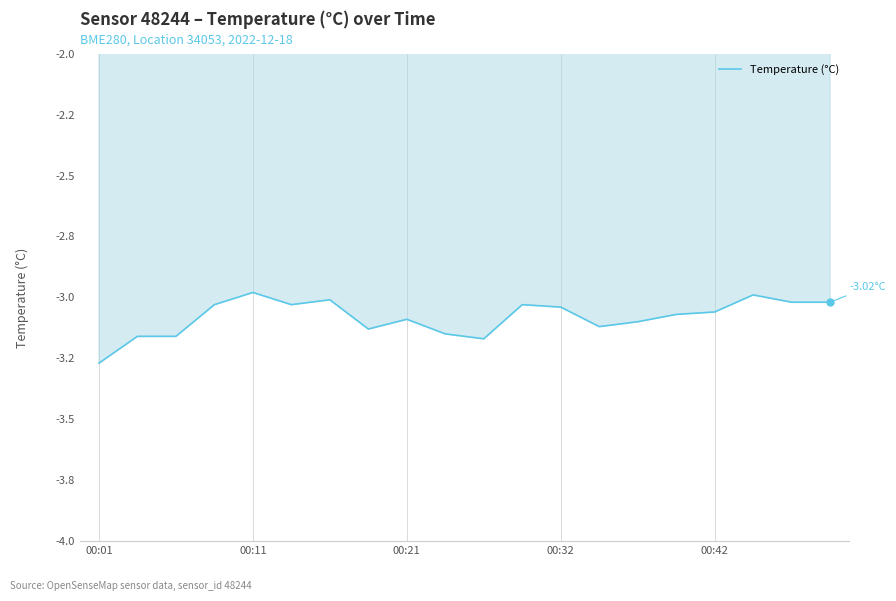

What is the approximate value at 00:21?

-3.1